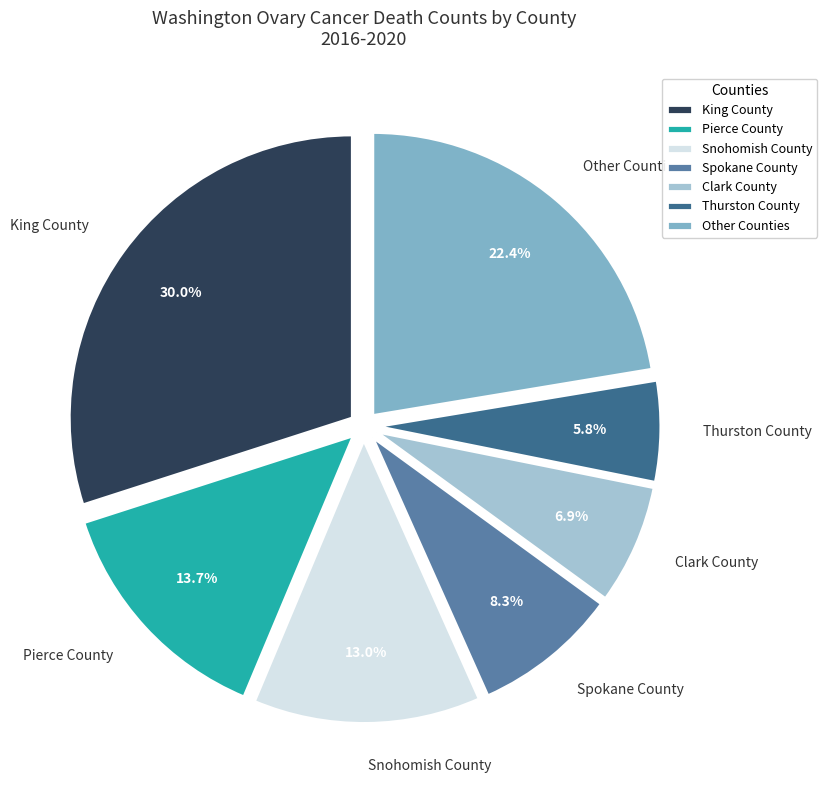

How many segments does this pie chart have?

7